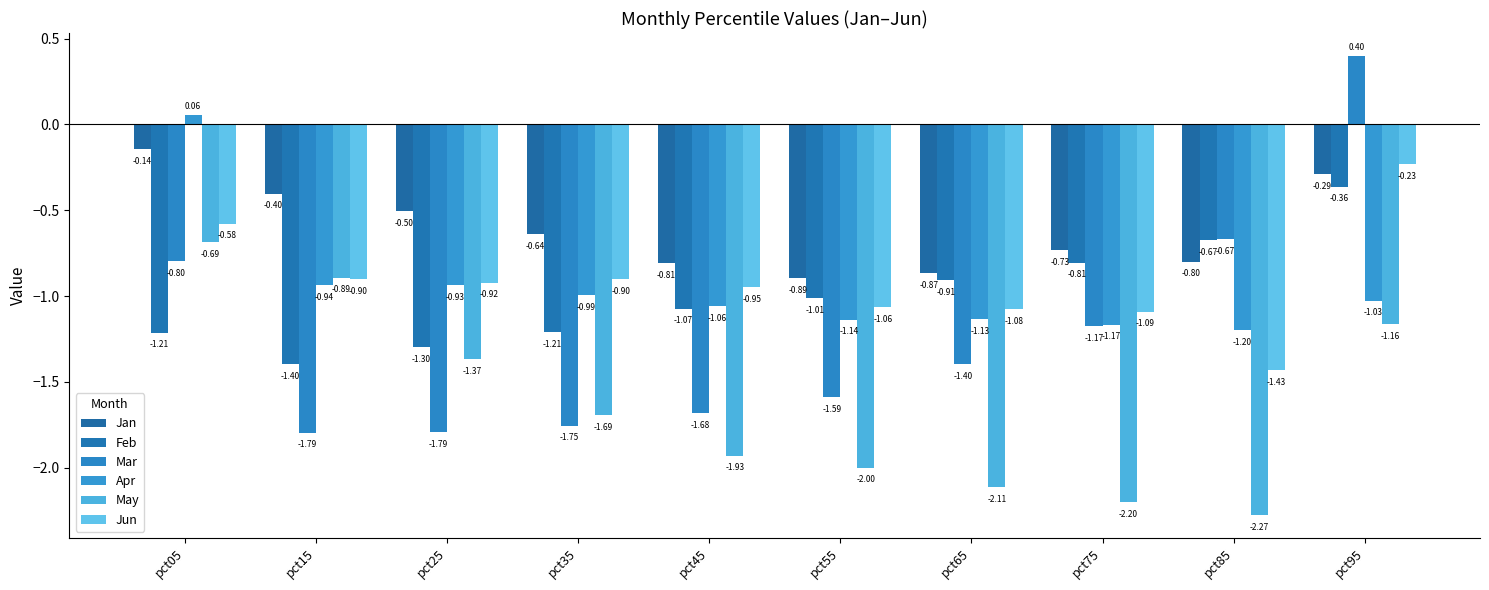

Reading left to right, what are all the values shown in this chart?

Jan: pct05=-0.1	pct15=-0.4	pct25=-0.5	pct35=-0.6	pct45=-0.8	pct55=-0.9	pct65=-0.9	pct75=-0.7	pct85=-0.8	pct95=-0.3
Feb: pct05=-1.2	pct15=-1.4	pct25=-1.3	pct35=-1.2	pct45=-1.1	pct55=-1.0	pct65=-0.9	pct75=-0.8	pct85=-0.7	pct95=-0.4
Mar: pct05=-0.8	pct15=-1.8	pct25=-1.8	pct35=-1.8	pct45=-1.7	pct55=-1.6	pct65=-1.4	pct75=-1.2	pct85=-0.7	pct95=0.4
Apr: pct05=0.1	pct15=-0.9	pct25=-0.9	pct35=-1.0	pct45=-1.1	pct55=-1.1	pct65=-1.1	pct75=-1.2	pct85=-1.2	pct95=-1.0
May: pct05=-0.7	pct15=-0.9	pct25=-1.4	pct35=-1.7	pct45=-1.9	pct55=-2.0	pct65=-2.1	pct75=-2.2	pct85=-2.3	pct95=-1.2
Jun: pct05=-0.6	pct15=-0.9	pct25=-0.9	pct35=-0.9	pct45=-0.9	pct55=-1.1	pct65=-1.1	pct75=-1.1	pct85=-1.4	pct95=-0.2